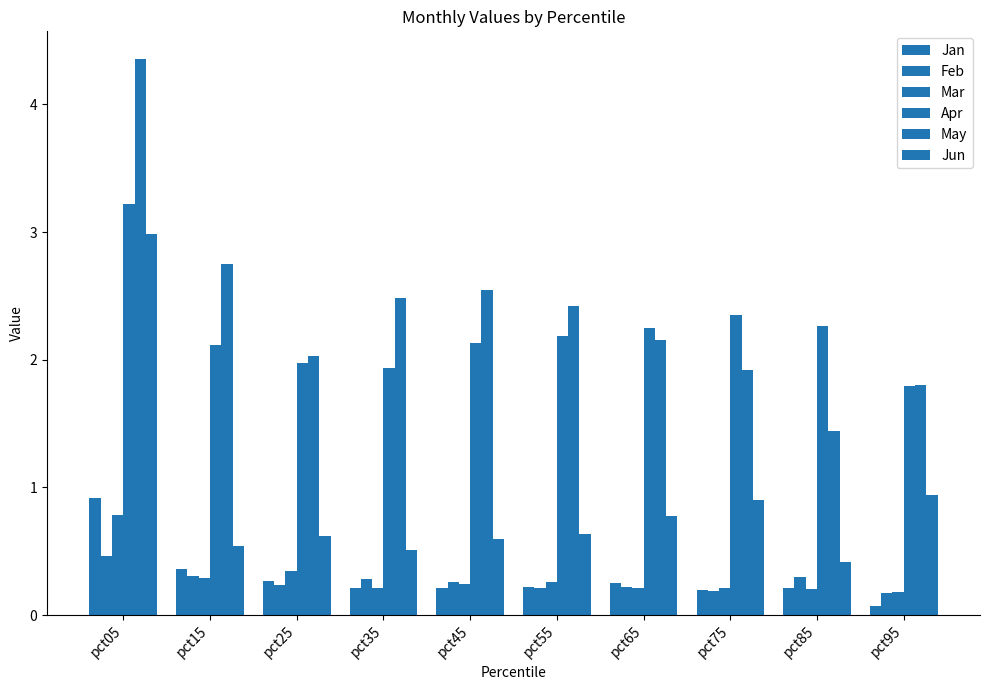

Between pct45 and pct95, which series saw the biggest shift?

May